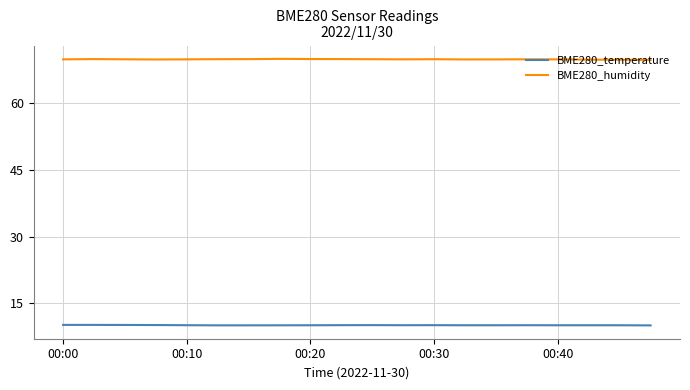

What is the lowest value of the BME280_temperature series?

10.1